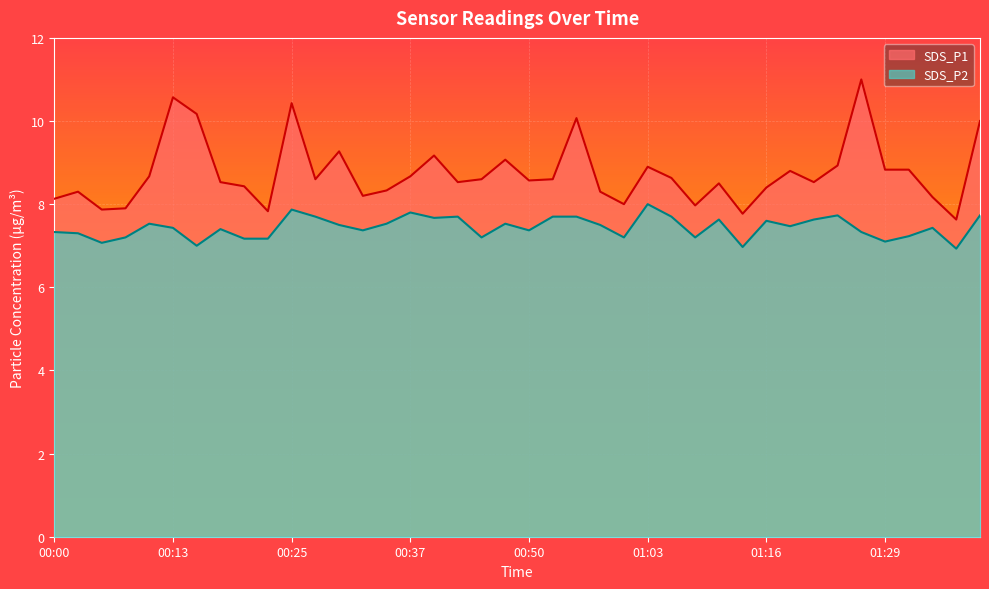

Does the chart display data point markers on the line(s)?

No